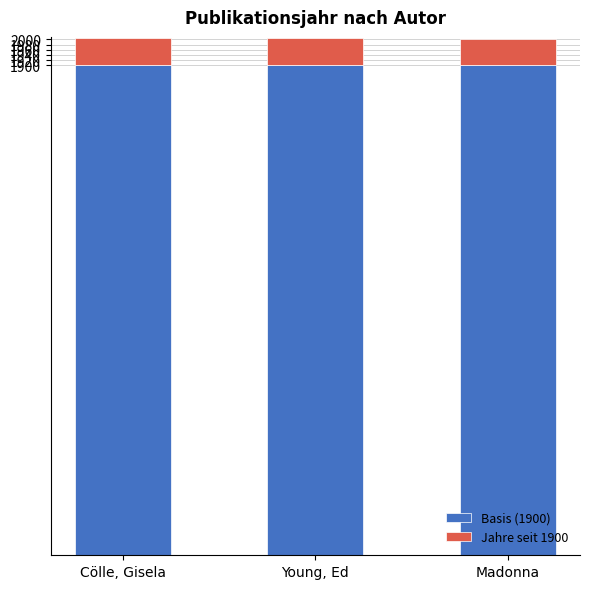

Is it true that Basis (1900) equals 3374 at Madonna?

False